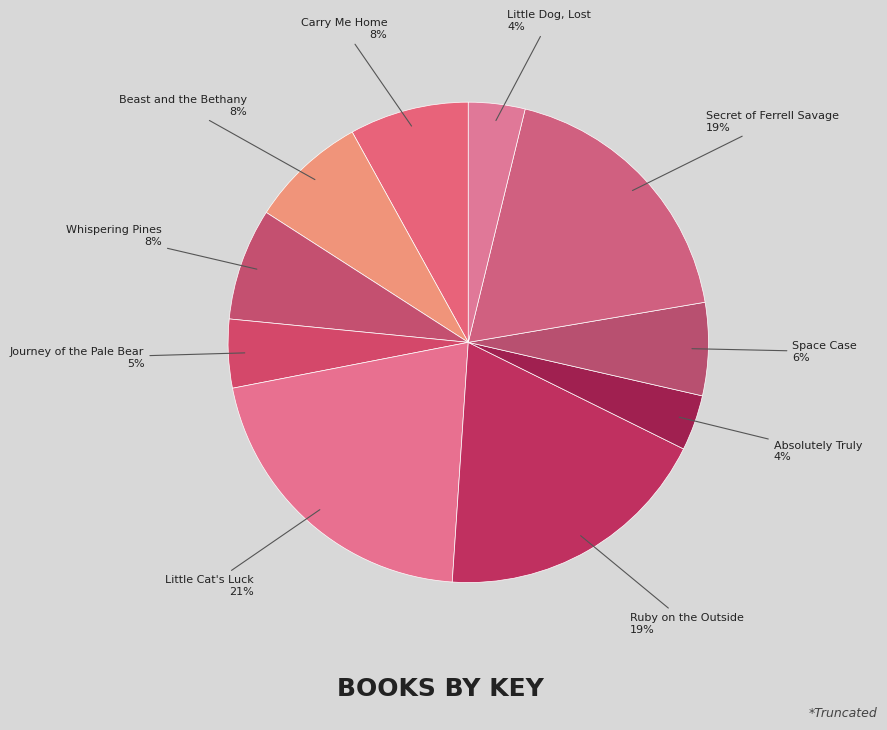

To the nearest percent, what is the average slice percentage?

10%